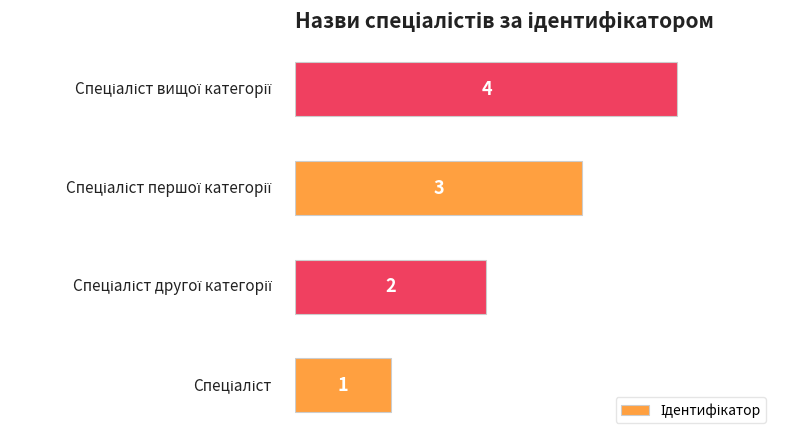

Count the values in the range 2 to 4.

3